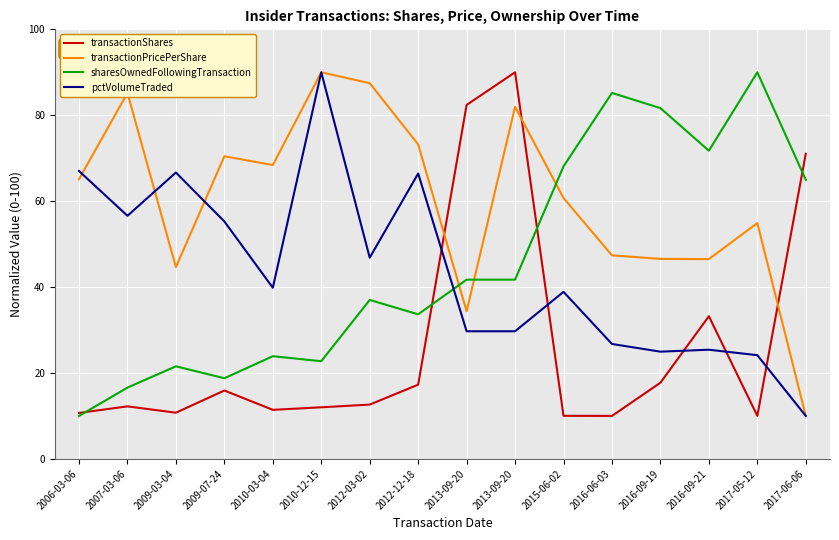

How many categories are shown in the chart?

16